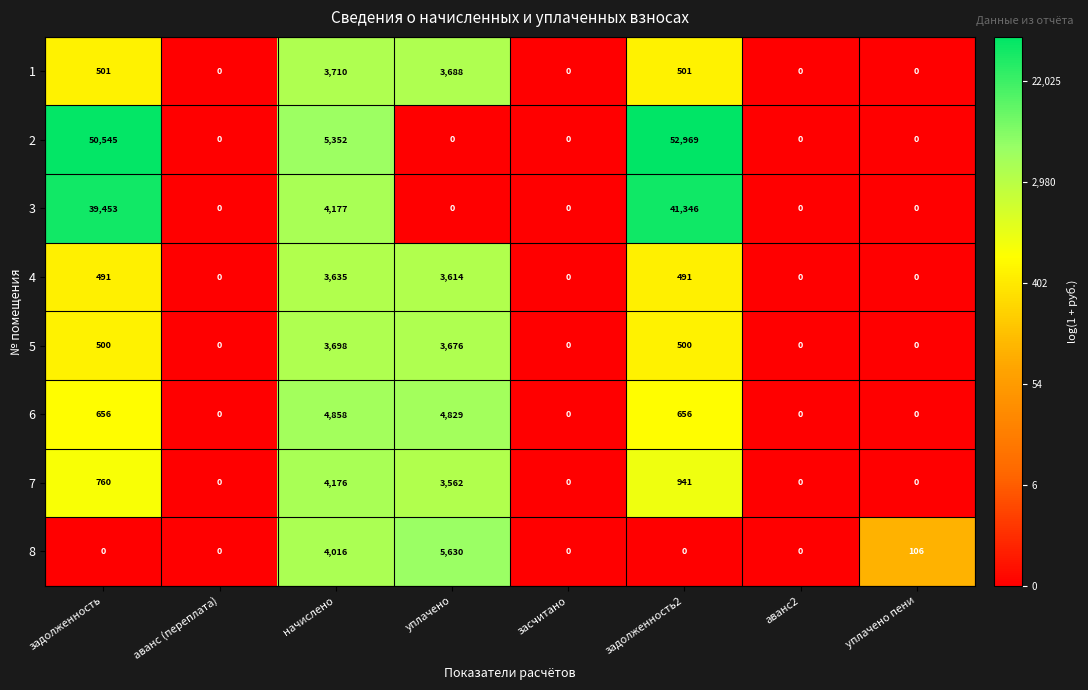

Is it true that 8 equals 2353 at уплачено?

False